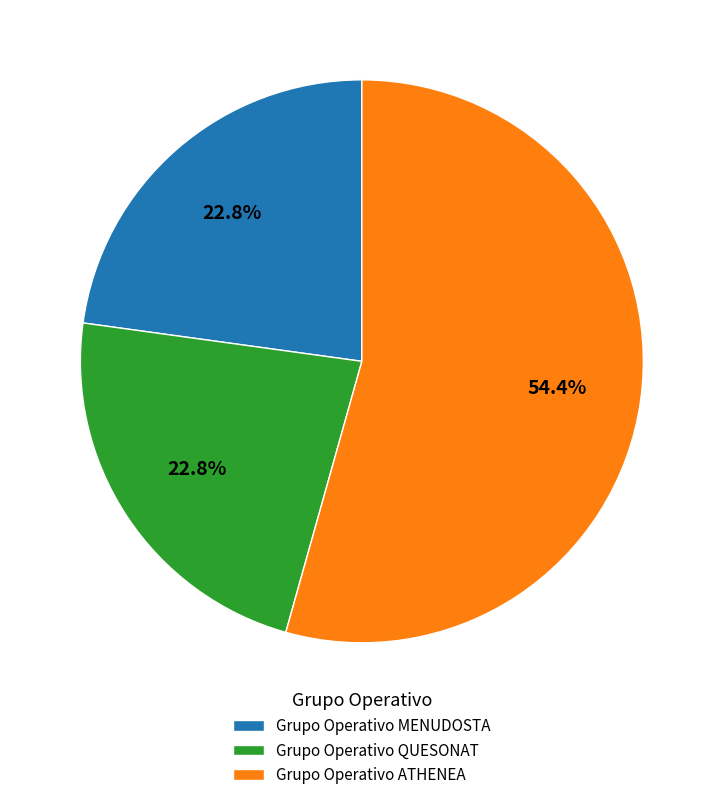

To the nearest percent, what percentage of the pie is Grupo Operativo MENUDOSTA?

23%